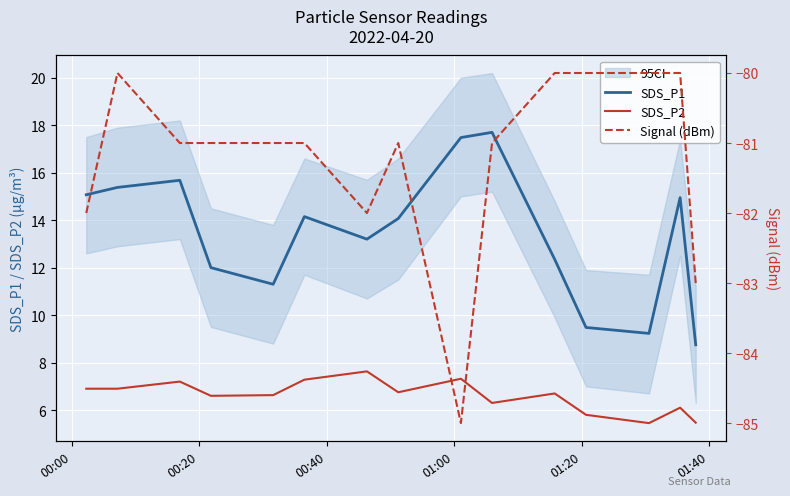

What is the maximum value for Signal (dBm)?

-80.0